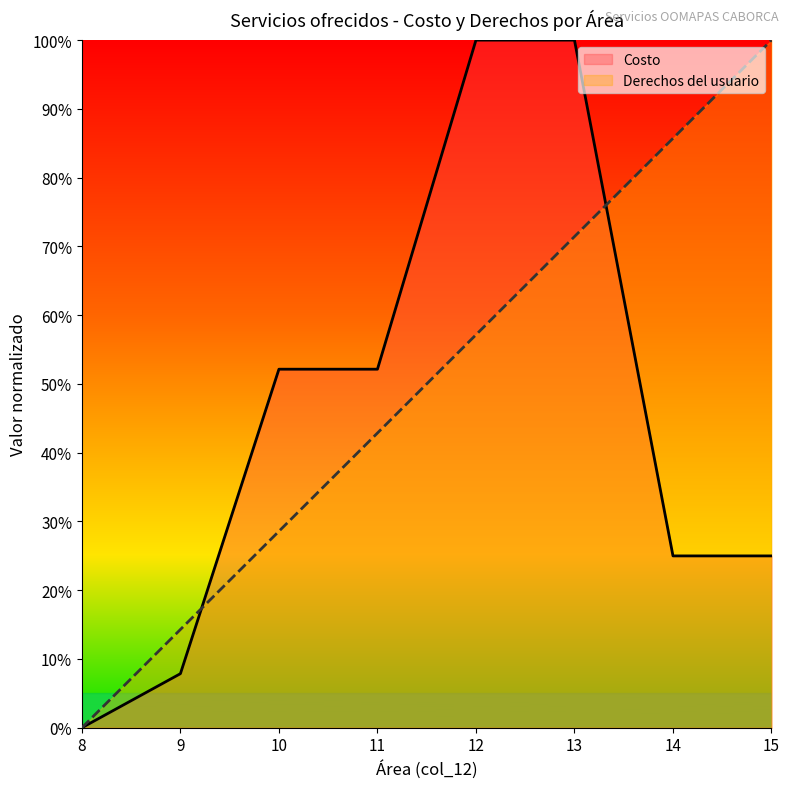

At which label is Costo closest to 0?

8